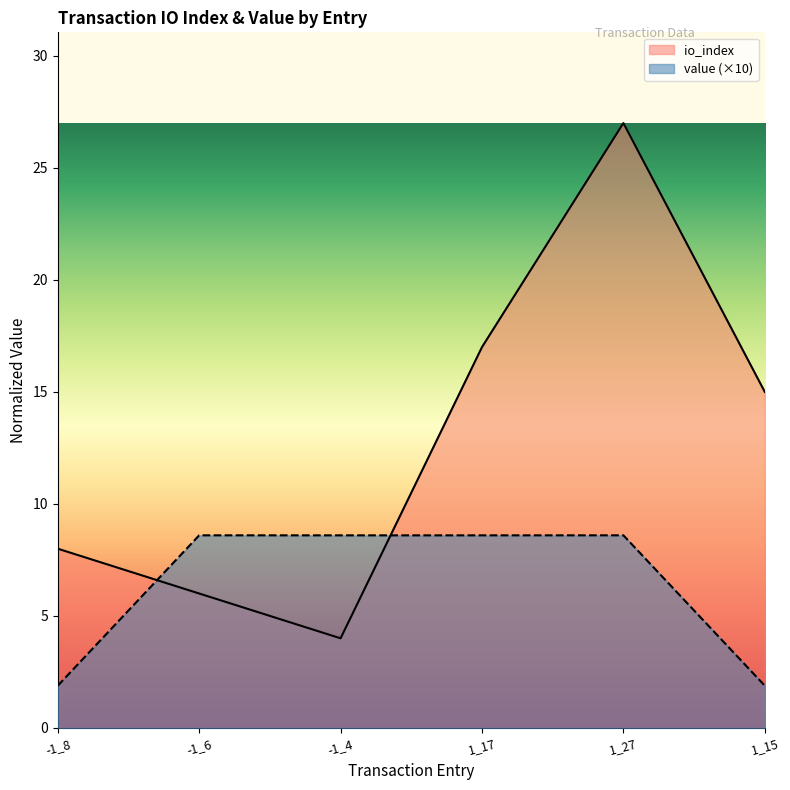

At 1_17, list the series in order from largest to smallest.

io_index, value (×10)